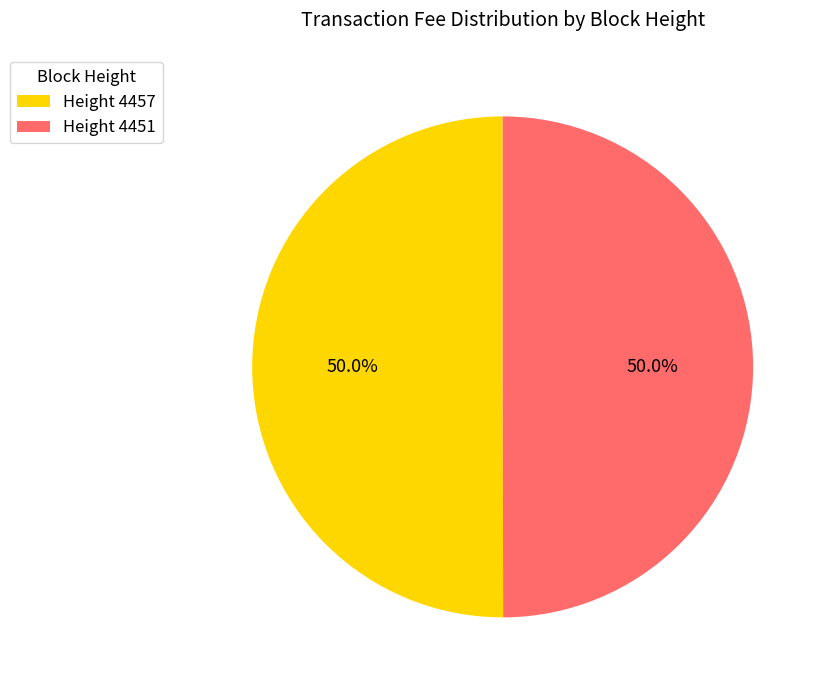

Approximately how many times larger is the value at Height 4451 compared to Height 4457?

1.0